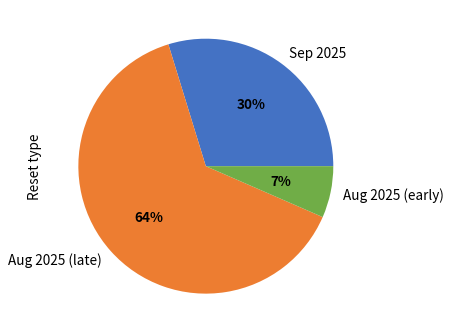

Does Aug 2025 (late) account for over 50% of the chart?

Yes